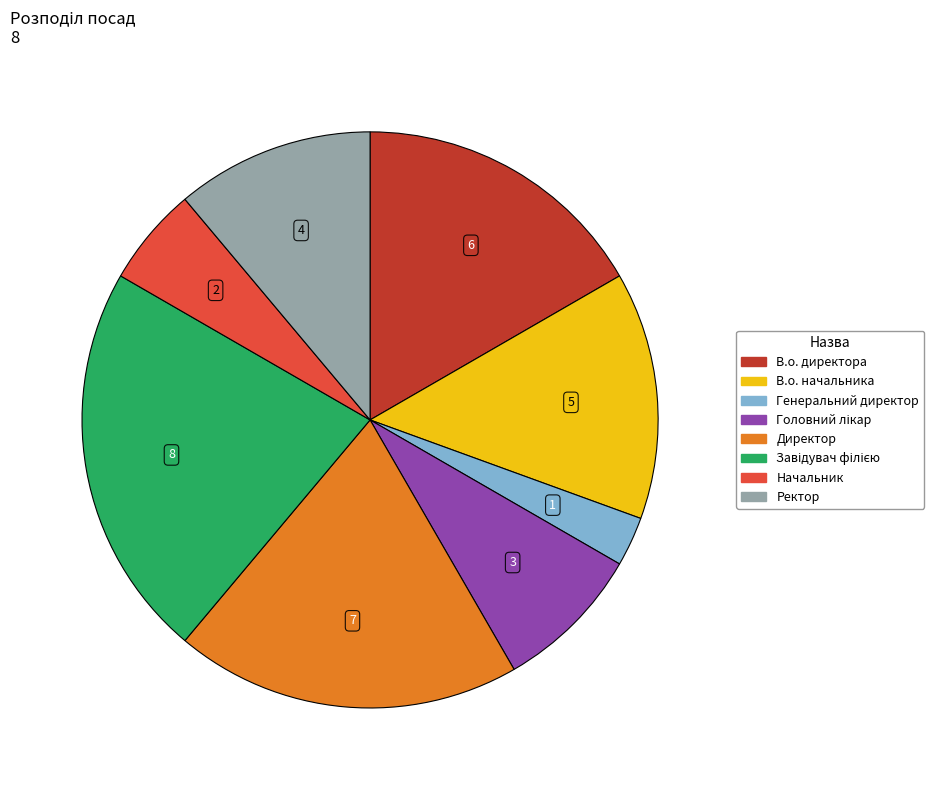

True or false: Начальник accounts for 1% of the total.

False